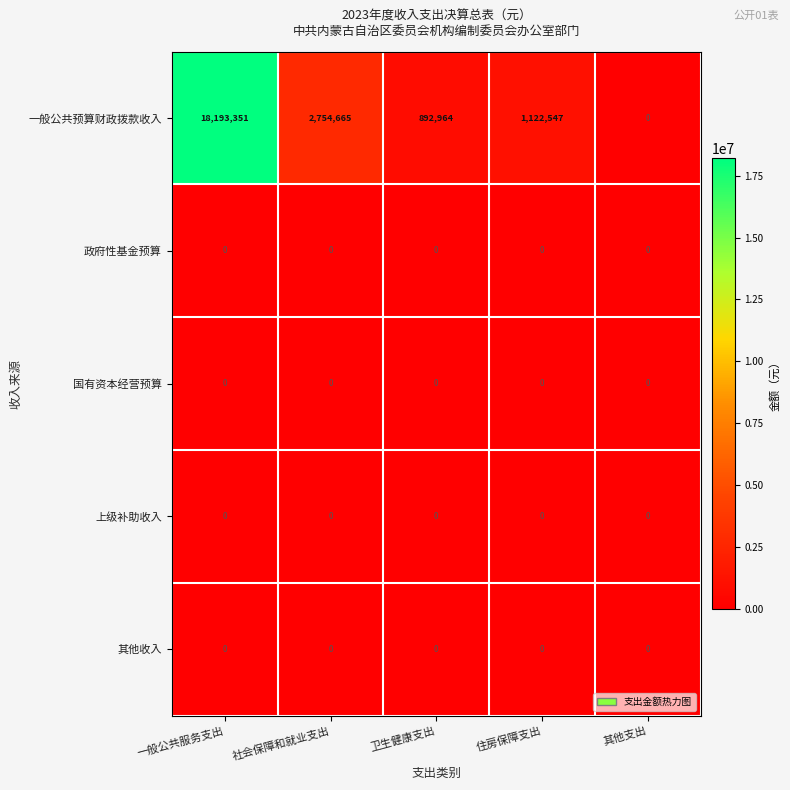

Which series has the largest total across all categories?

一般公共预算财政拨款收入